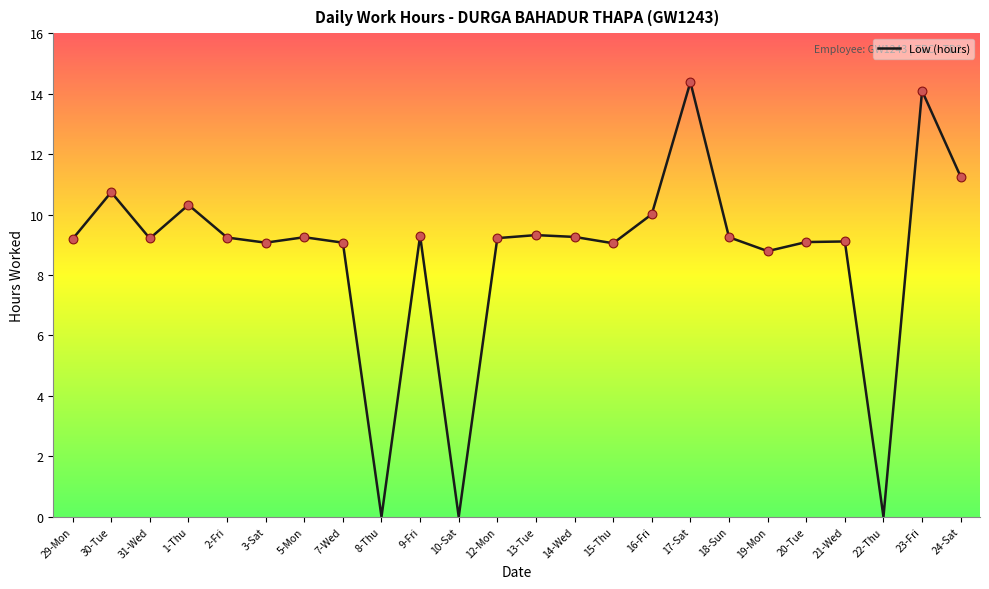

Which has a higher value, 23-Fri or 12-Mon?

23-Fri